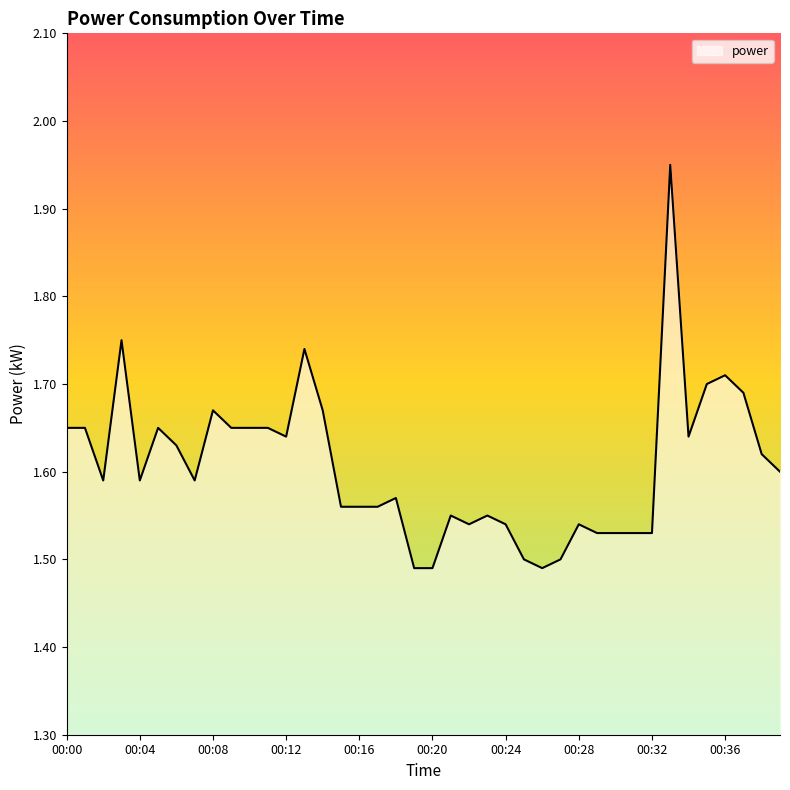

List the labels in order of value, smallest first.

00:19, 00:20, 00:26, 00:25, 00:27, 00:29, 00:30, 00:31, 00:32, 00:22, 00:24, 00:28, 00:21, 00:23, 00:15, 00:16, 00:17, 00:18, 00:02, 00:04, 00:07, 00:39, 00:38, 00:06, 00:12, 00:34, 00:00, 00:01, 00:05, 00:09, 00:10, 00:11, 00:08, 00:14, 00:37, 00:35, 00:36, 00:13, 00:03, 00:33